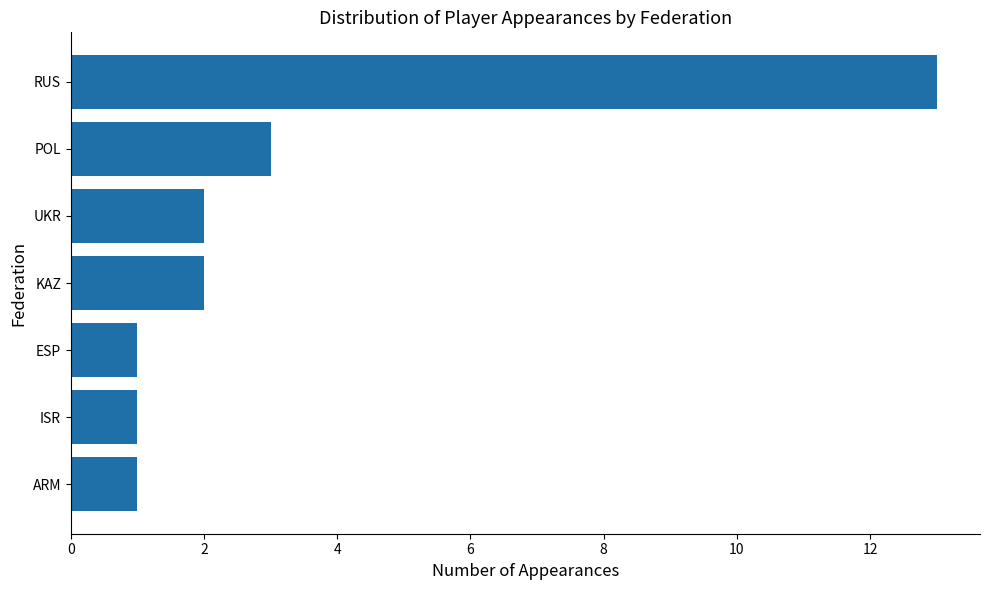

True or false: the data shows 0 at ARM.

False